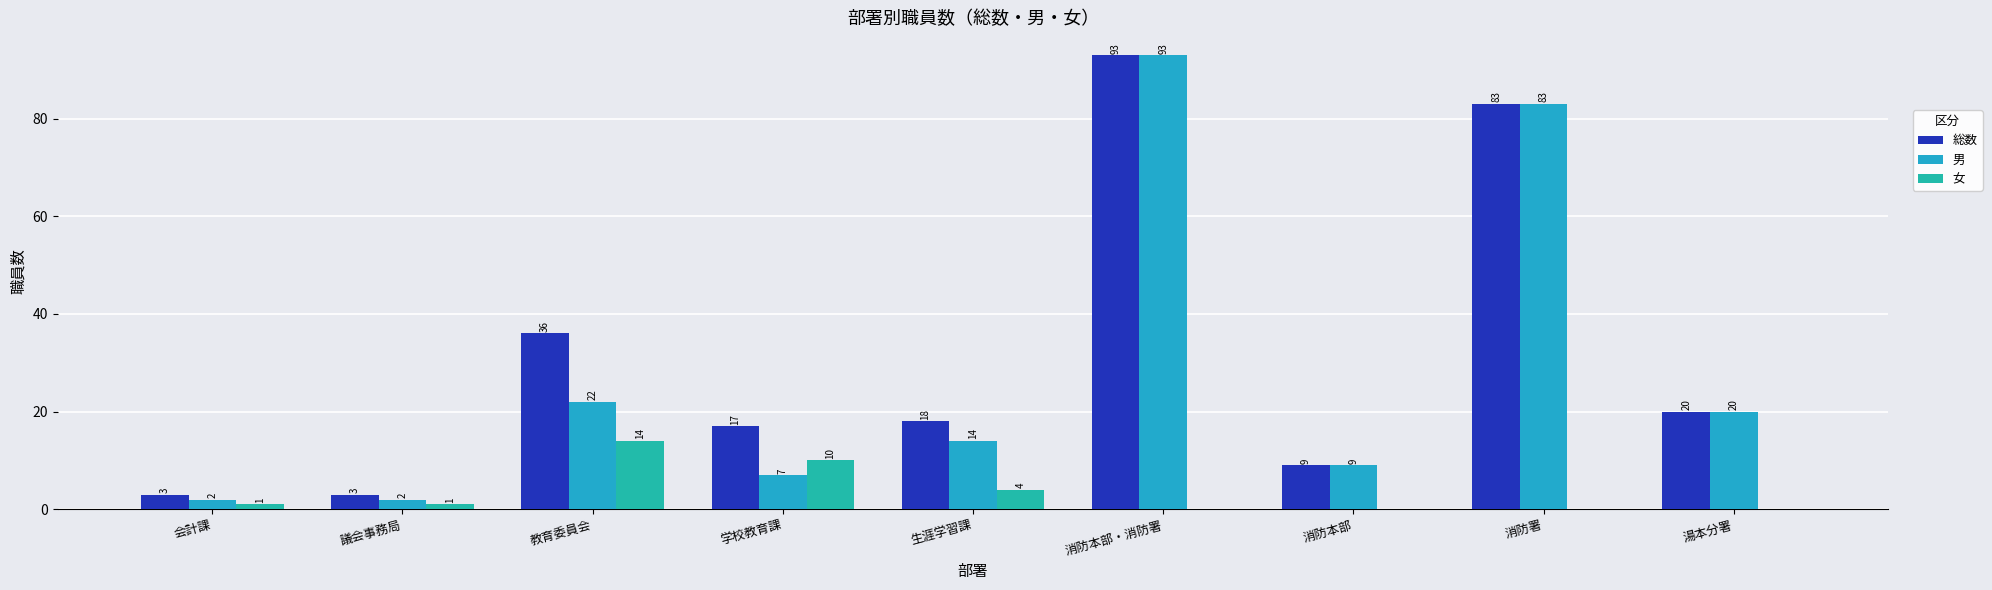

What is the label of the 5th bar from the right?

生涯学習課